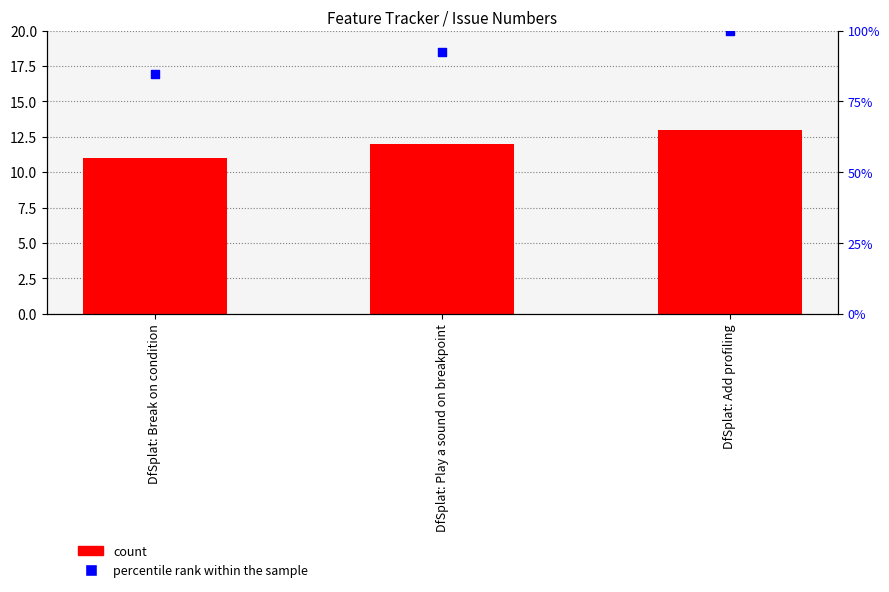

At how many categories does at least one series exceed 64?

3